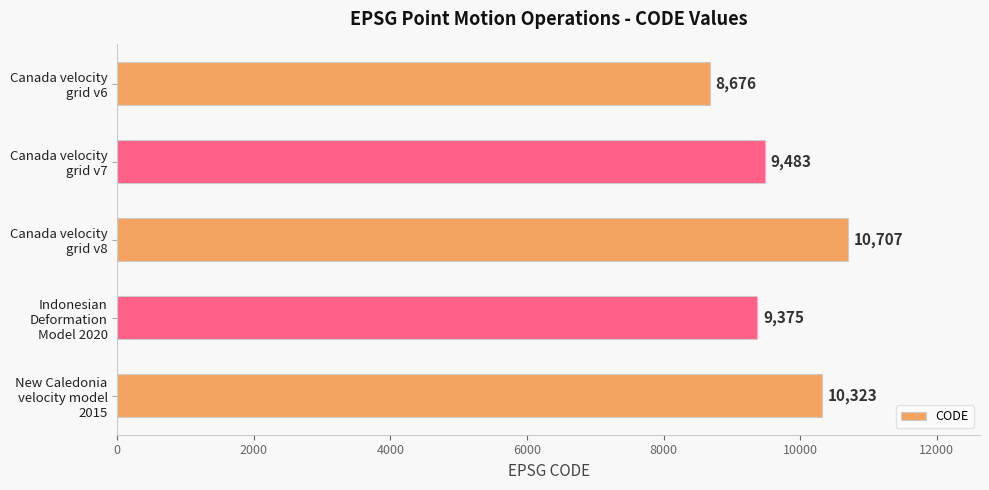

What is the greatest value displayed?

10707